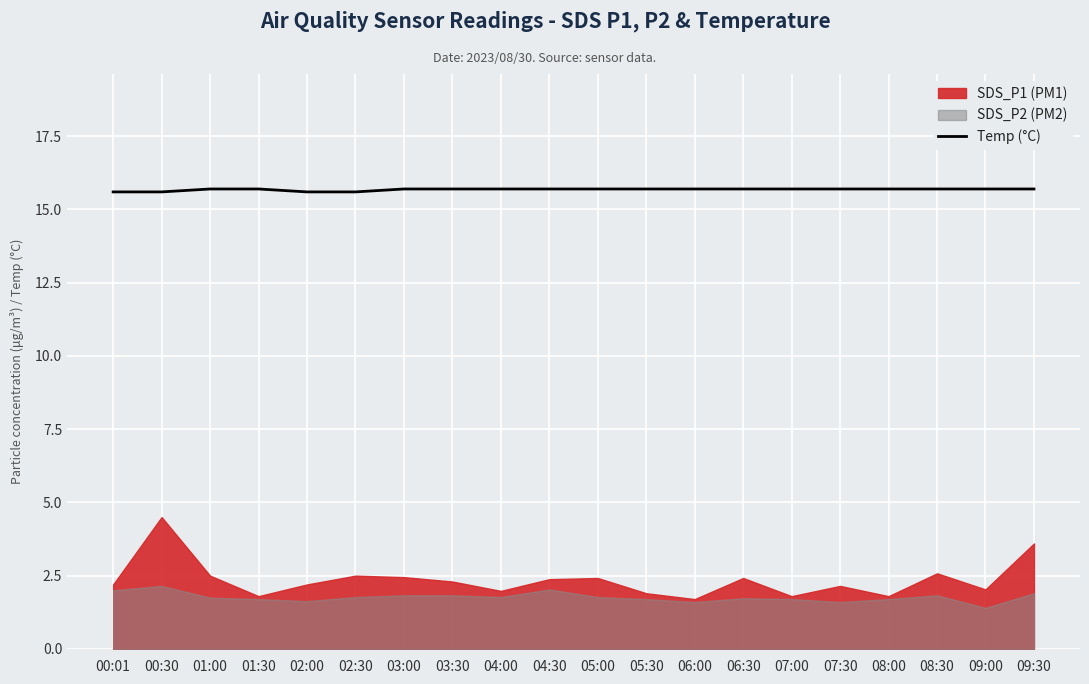

True or false: Temp (°C) has a value of 5.6 at 00:30.

False